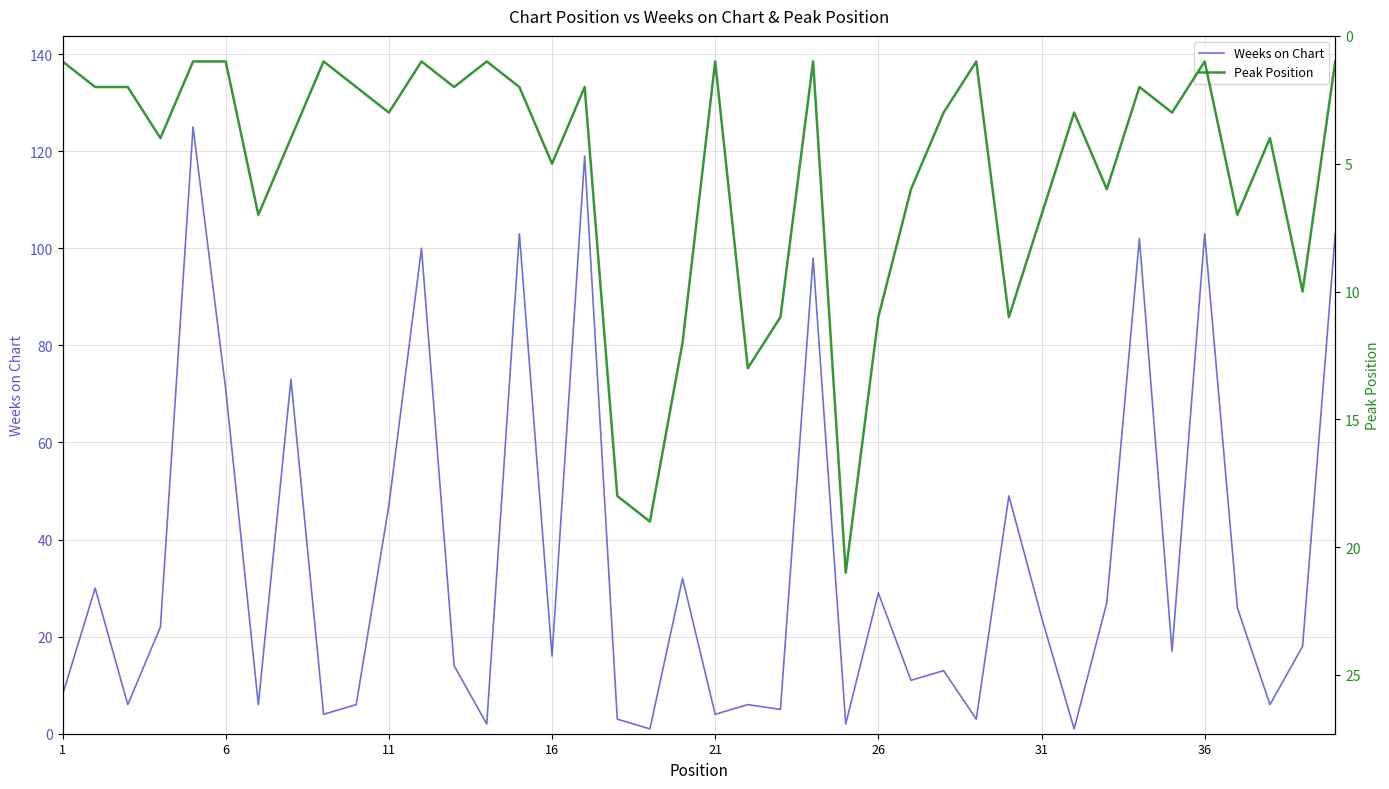

Reading left to right, list all the values displayed in this chart.

Weeks on Chart: 8	30	6	22	125	71	6	73	4	6	47	100	14	2	103	16	119	3	1	32	4	6	5	98	2	29	11	13	3	49	24	1	27	102	17	103	26	6	18	103
Peak Position: 1	2	2	4	1	1	7	4	1	2	3	1	2	1	2	5	2	18	19	12	1	13	11	1	21	11	6	3	1	11	7	3	6	2	3	1	7	4	10	1